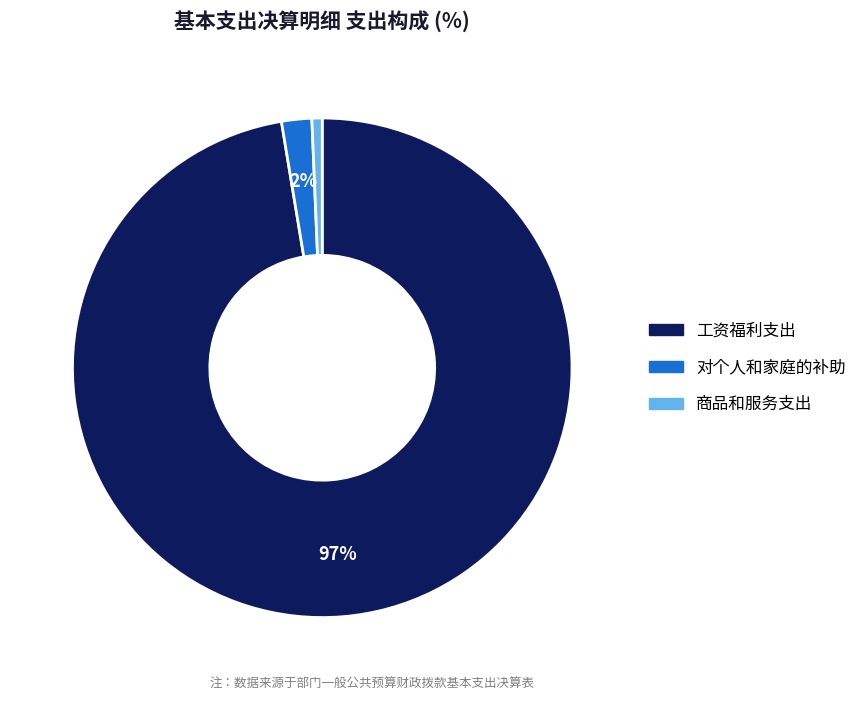

To the nearest percent, what is the average slice percentage?

33%